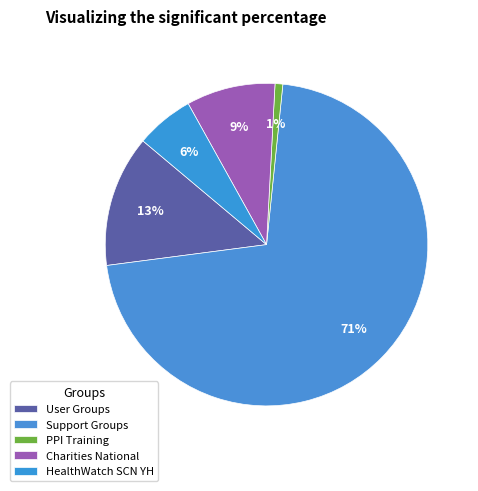

The Support Groups slice represents 71% of the pie. True or false?

True